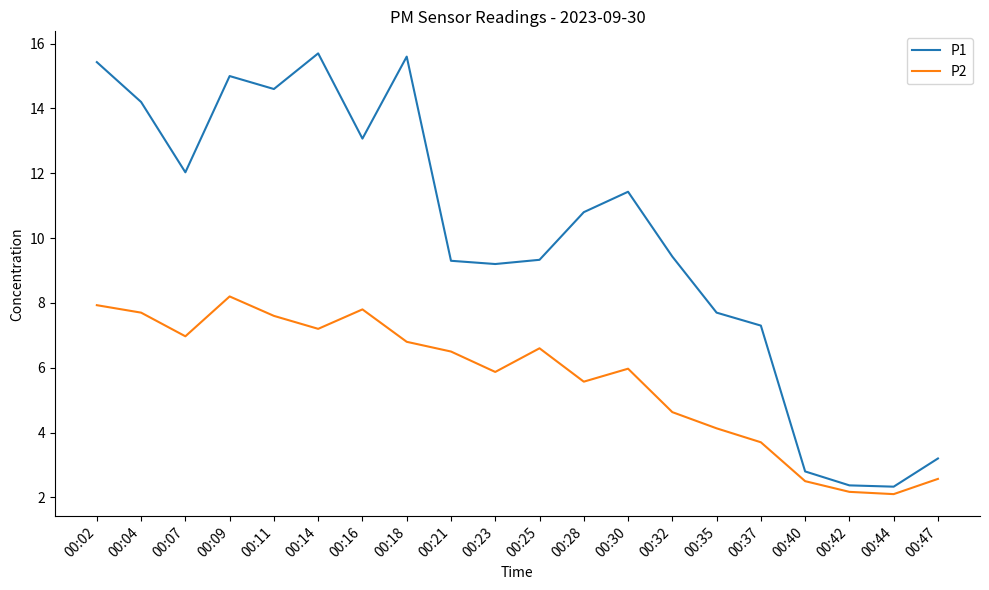

Where does the P2 series first go above 6?

00:02